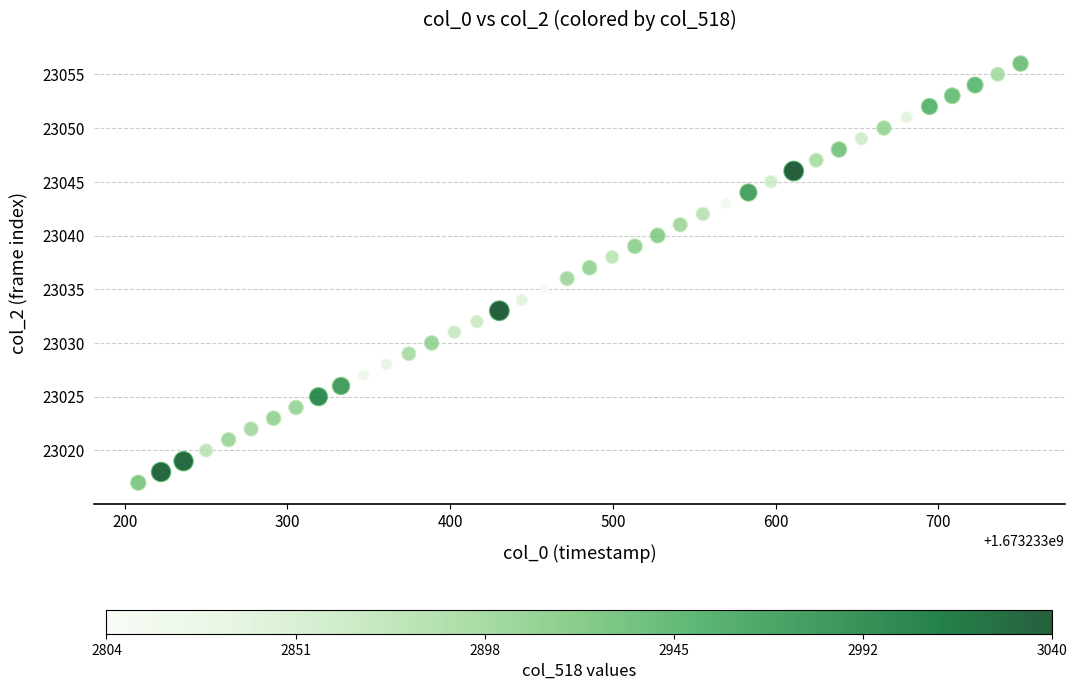

What is the range of Y values (max minus min)?

39